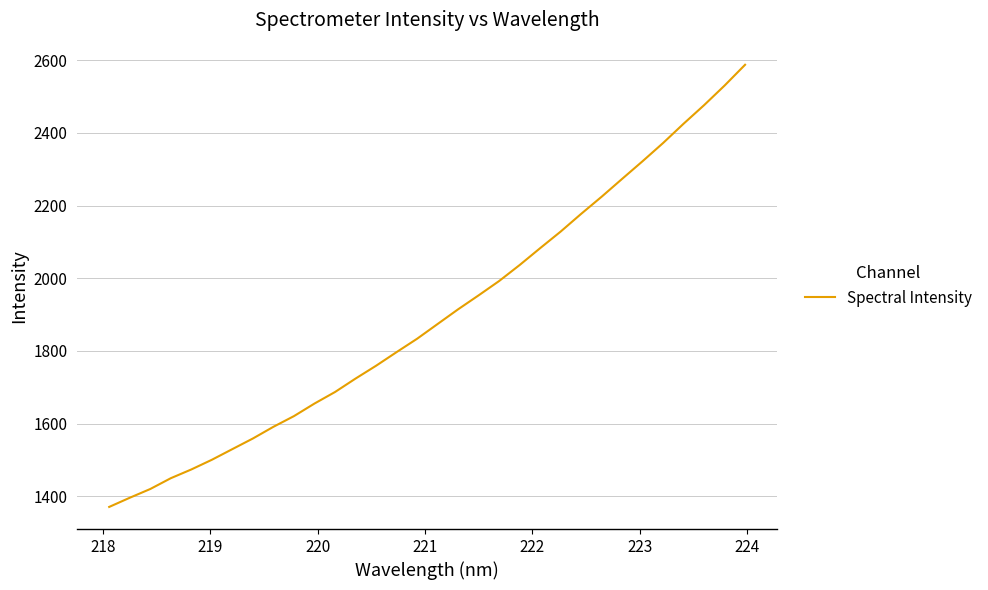

What is the greatest value displayed?

2587.3